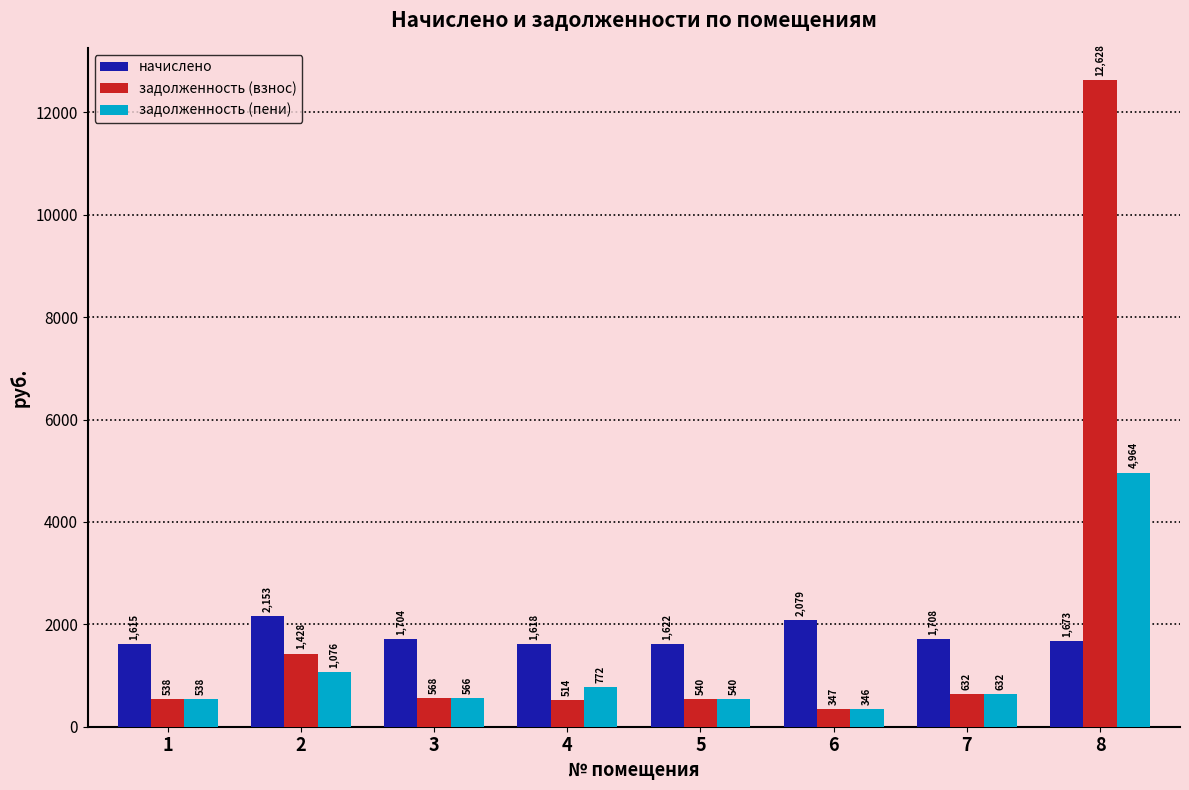

At which category is the sum across all series the highest?

8